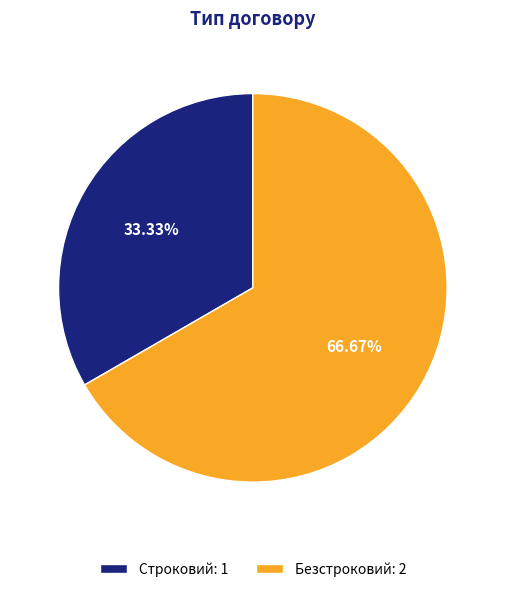

Which category has the biggest portion of the pie?

Безстроковий